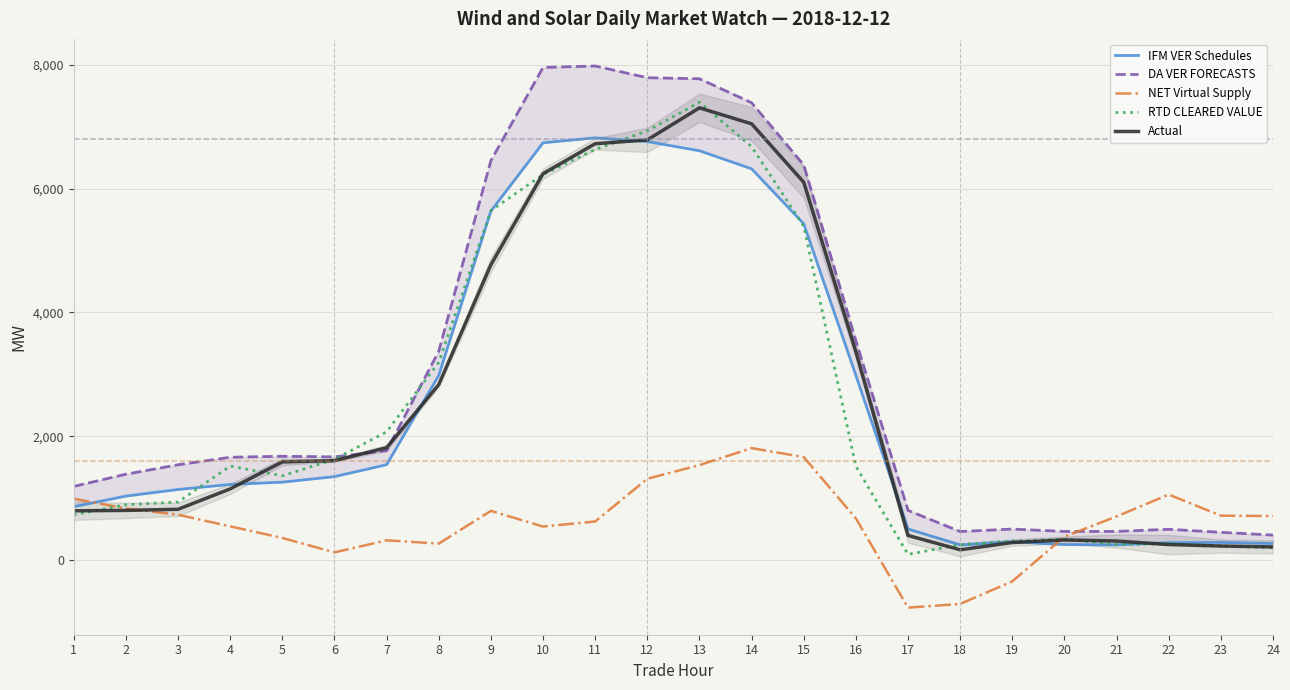

What is the value of the DA VER FORECASTS point at the 8th from the left?

3373.3